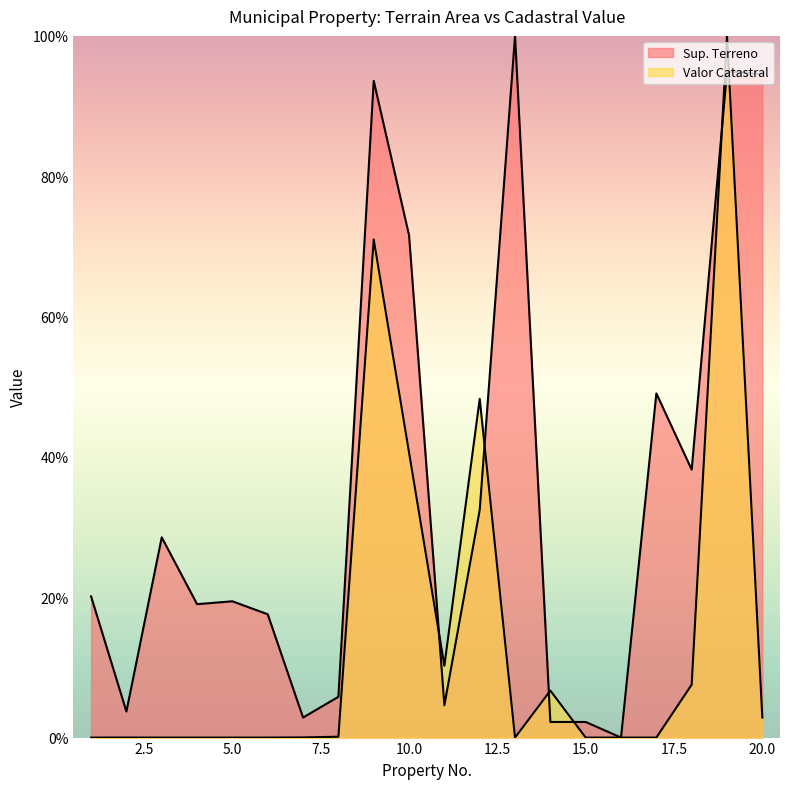

Rank the series at 11 from lowest to highest value.

Sup. Terreno, Valor Catastral